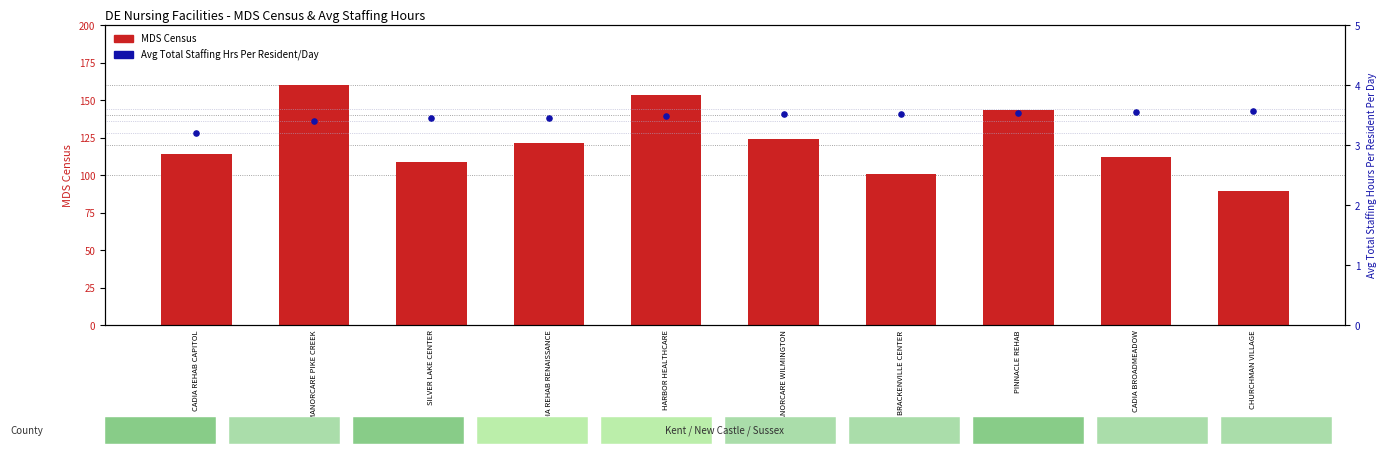

Which series has the largest Y range (max minus min)?

MDS Census